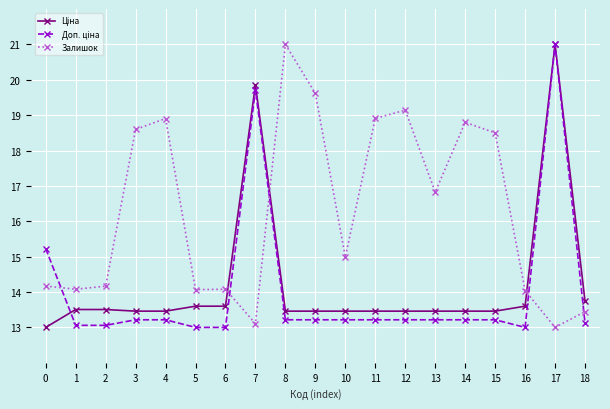

What is the difference between the highest and lowest values at 0?

2.2